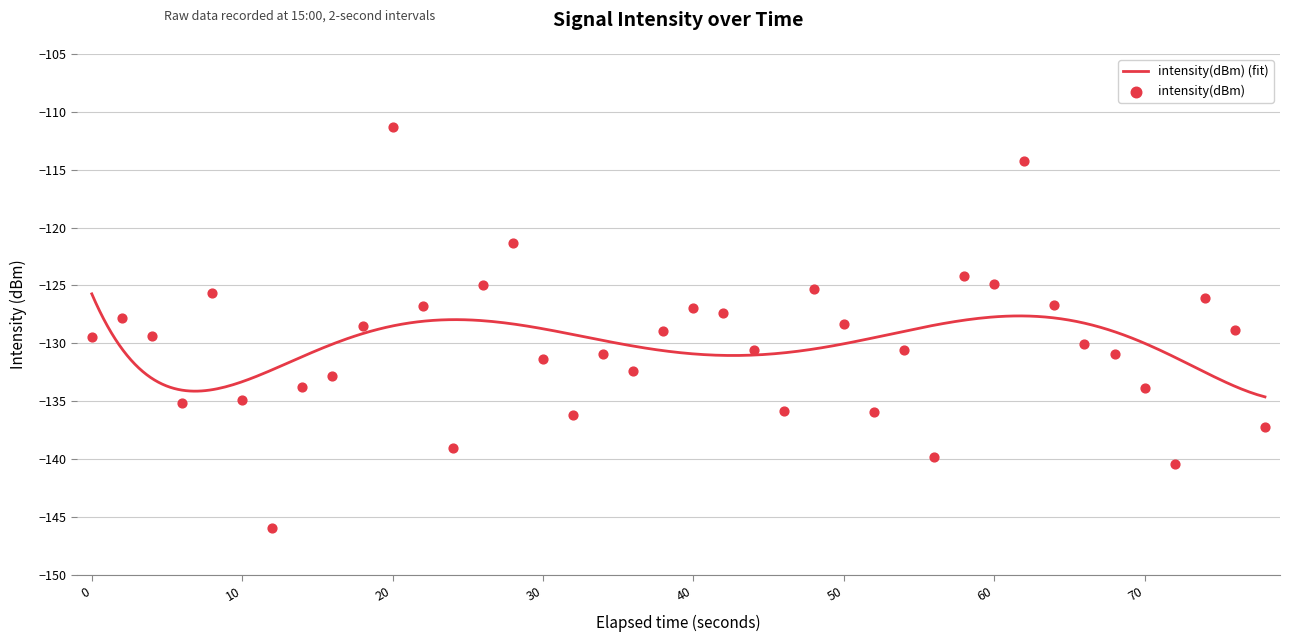

What is the lowest value of the intensity(dBm) (fit) series?

-134.6